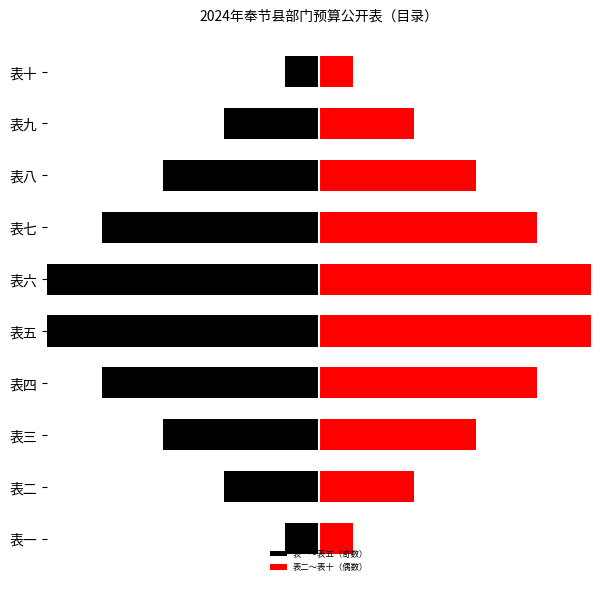

What is the highest value of the 表二～表十（偶数） series?

8.2